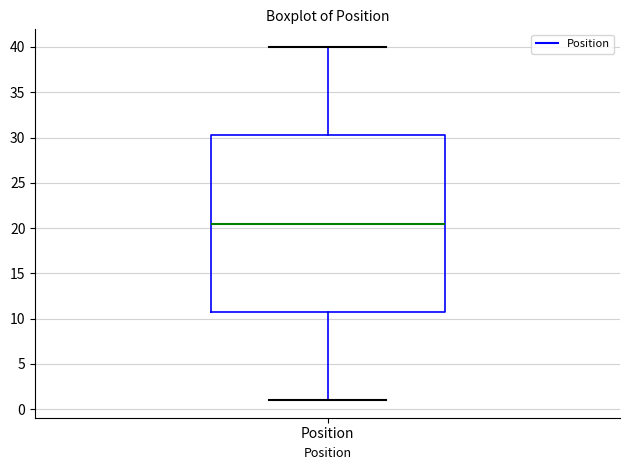

Read this box plot against the y-axis: the position of the median line, the range covered by the box, and the ends of both whiskers. The values are not printed on the chart, so give them approximately, as read against the axis.

median 20.5, box 11.0 to 30.5, whiskers 1.0 to 40.0